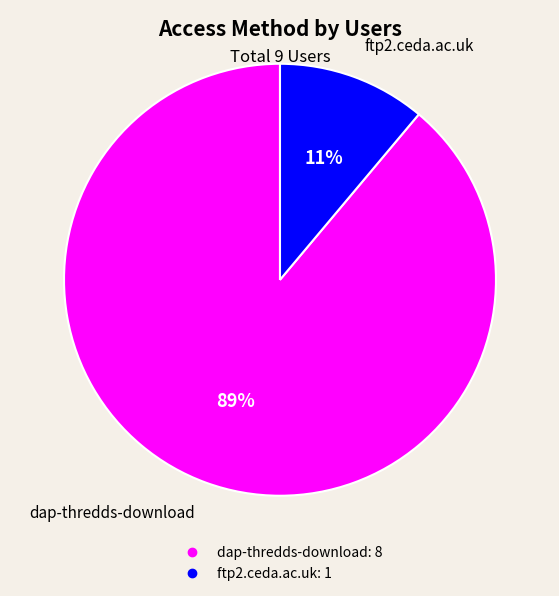

Which slice is the smallest?

ftp2.ceda.ac.uk